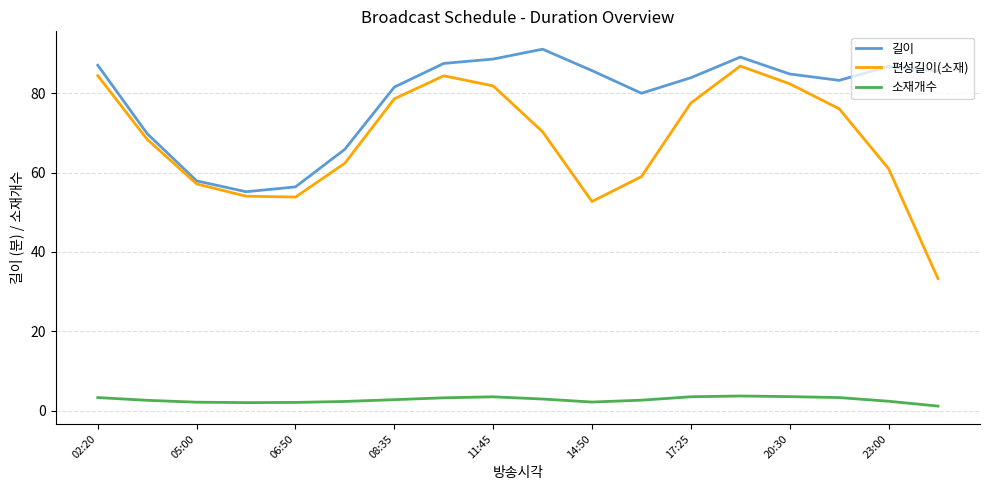

How many lines are shown in the chart?

3